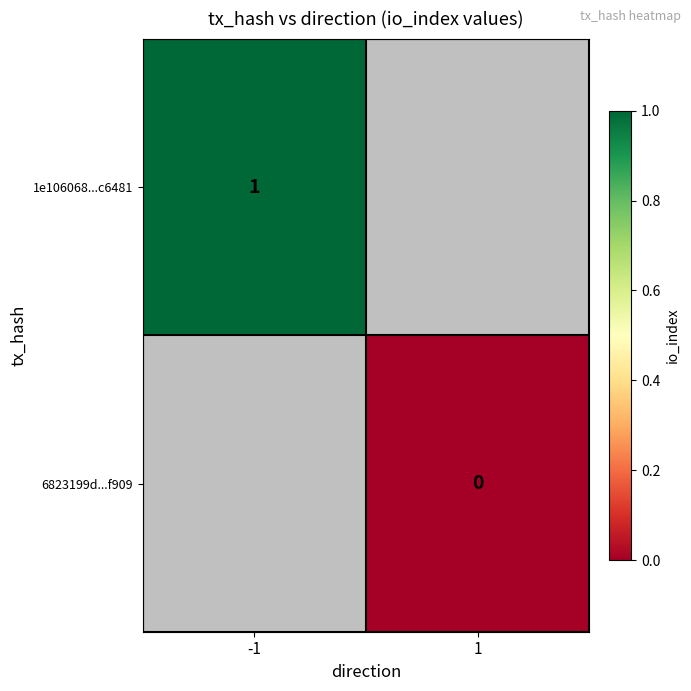

At which label does 1e106068...c6481 reach its minimum?

-1